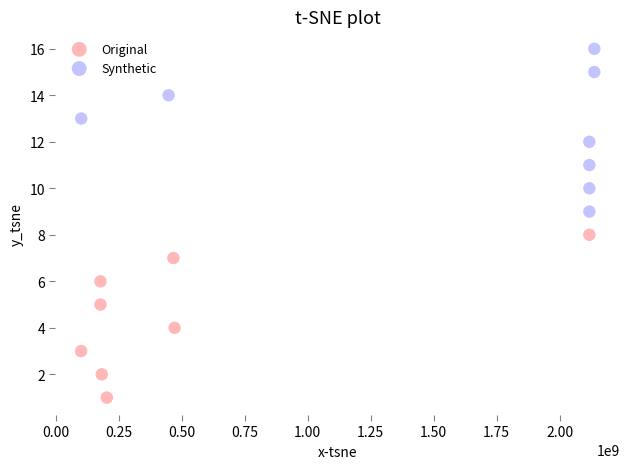

Which series contains the lowest Y value?

Original